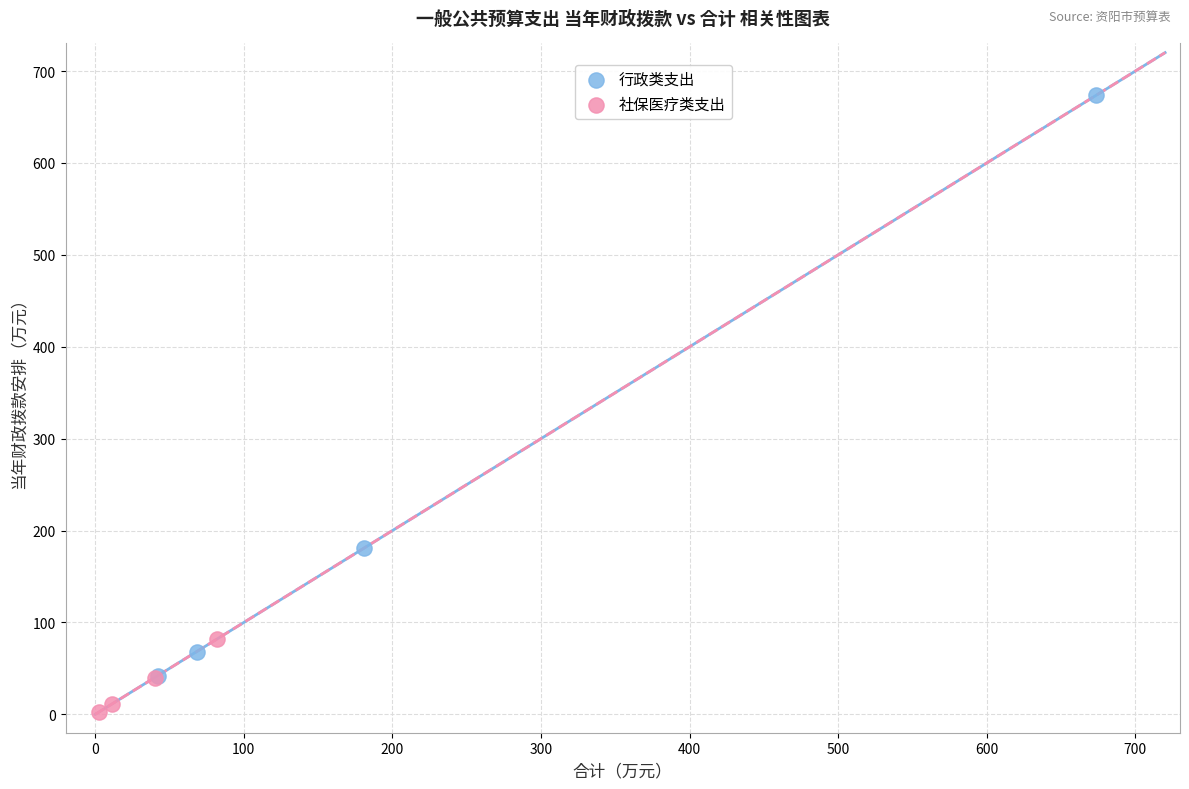

Which series has the largest Y range (max minus min)?

行政类支出